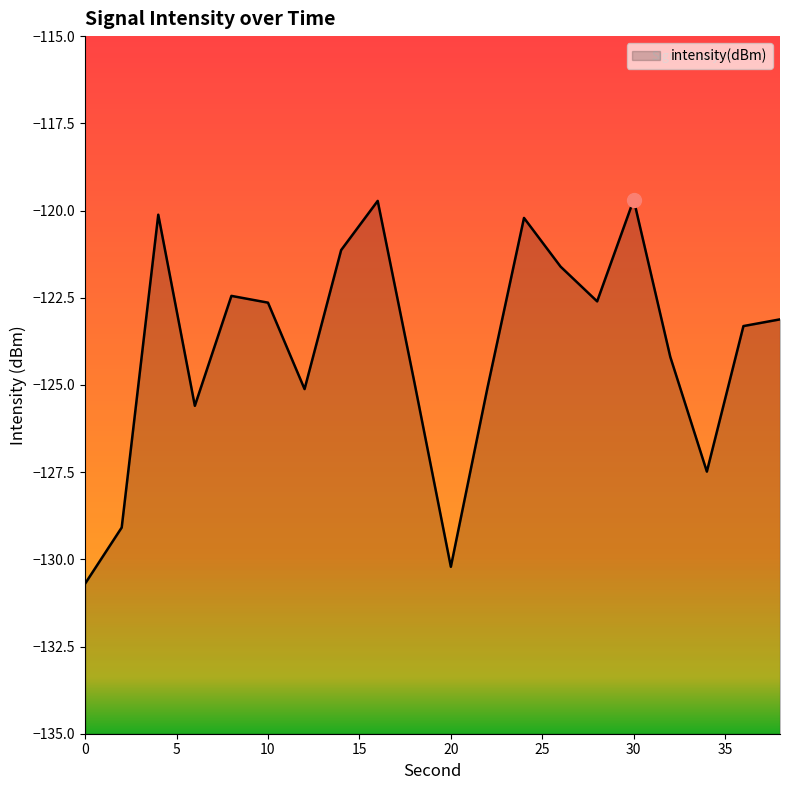

Reading left to right, transcribe all the data shown in this chart.

-130.7	-129.1	-120.1	-125.6	-122.4	-122.6	-125.1	-121.1	-119.7	-124.9	-130.2	-125.1	-120.2	-121.6	-122.6	-119.7	-124.2	-127.5	-123.3	-123.1